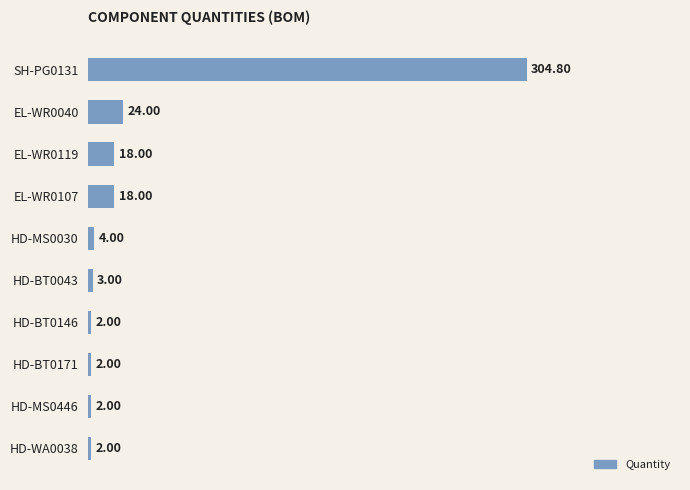

What is the average value?

38.0